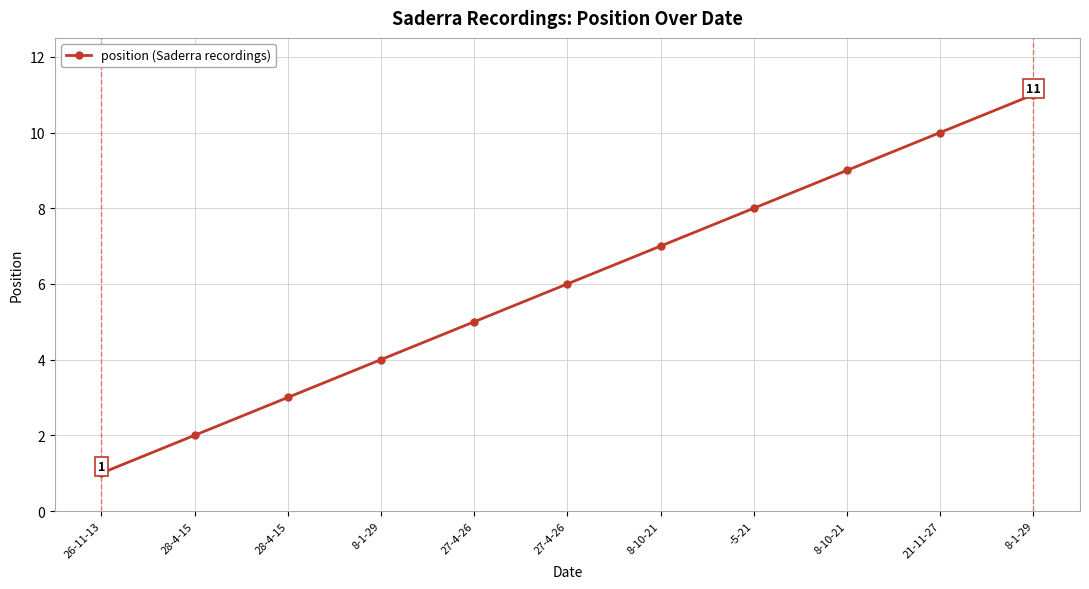

How many values are below 6?

5